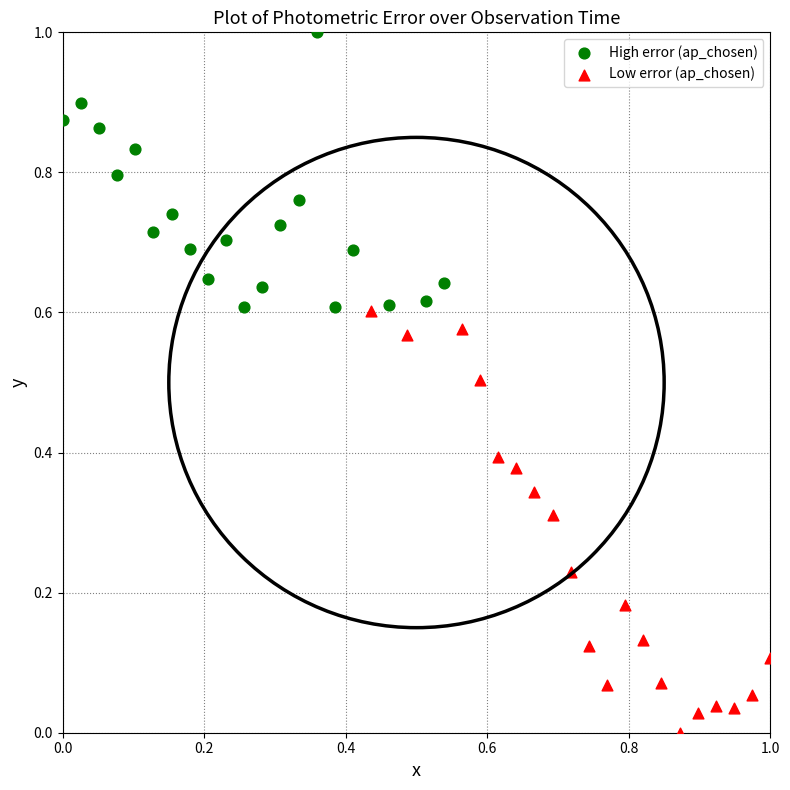

Which series has the widest spread of Y values?

Low error (ap_chosen)